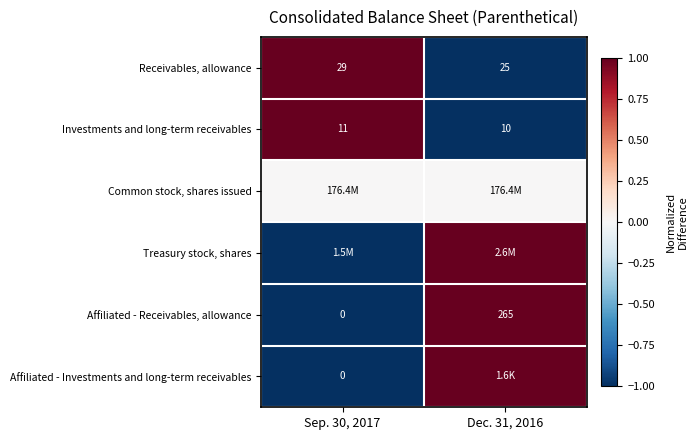

At which category is the sum across all series the highest?

Dec. 31, 2016